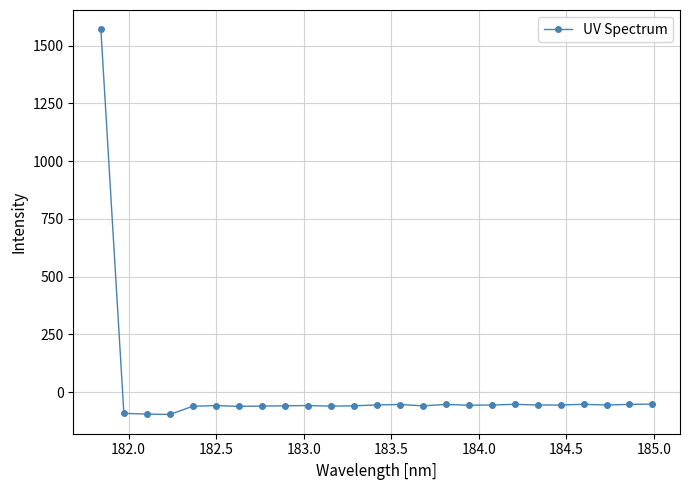

True or false: there are more than 1 points higher than both neighbors.

True